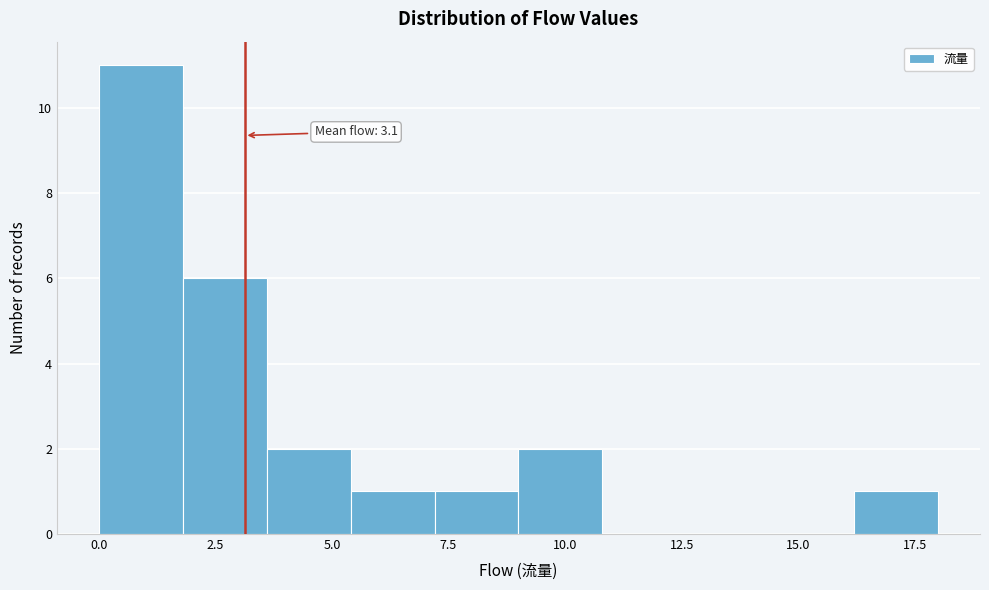

Around what value on the x-axis is the tallest bar? Give the approximate position of its centre, as read against the axis.

1.0